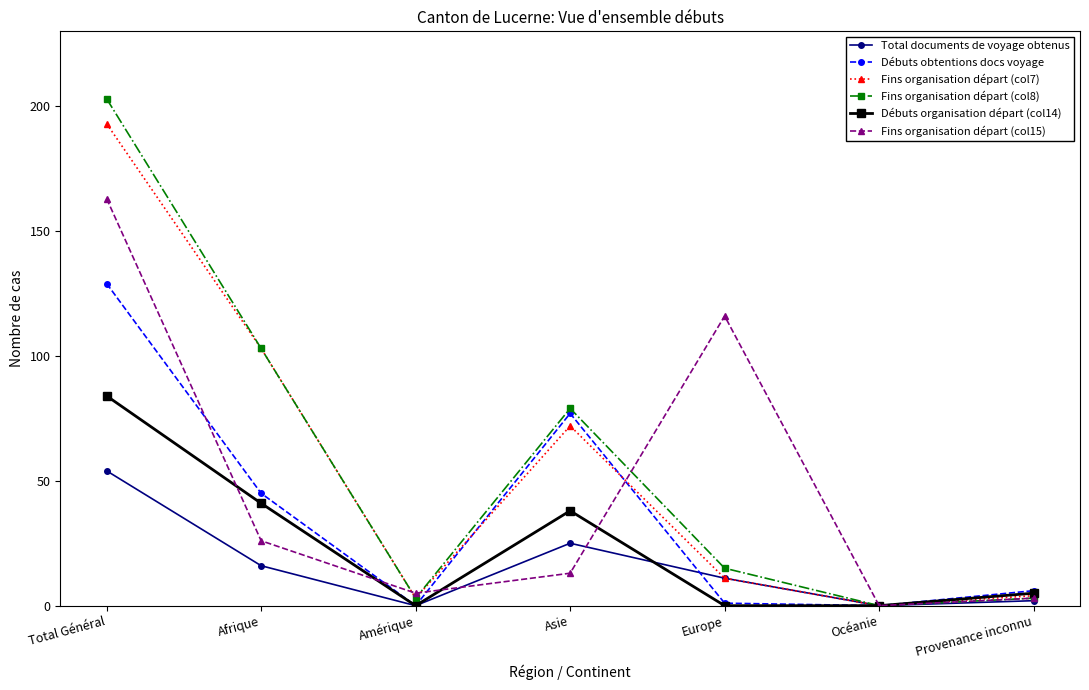

What is the difference between the highest and lowest values at Asie?

66